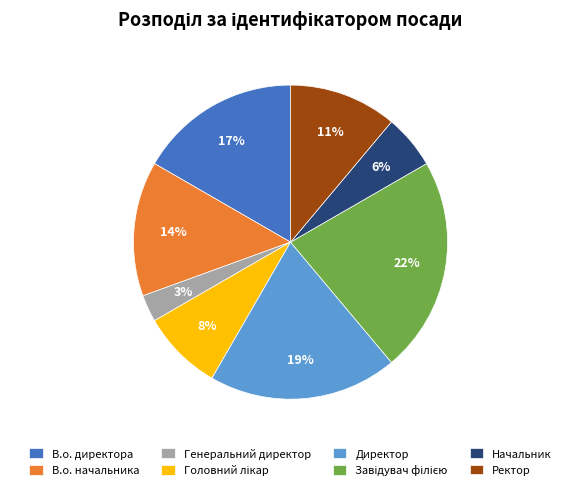

The Ректор slice represents 11% of the pie. True or false?

True